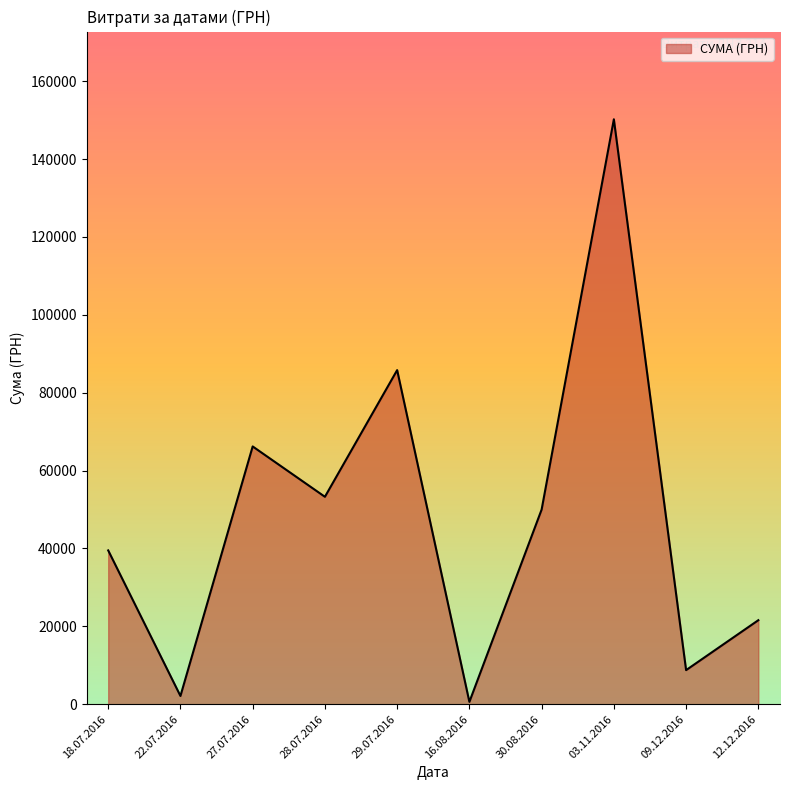

At which category does the data reach its first local peak?

27.07.2016